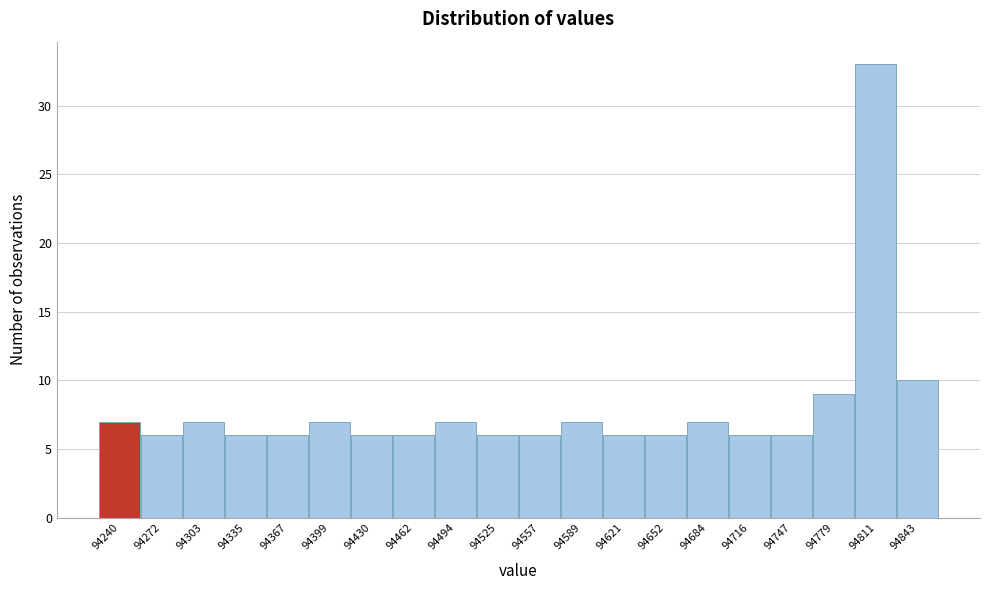

Reading right to left, what are all the values shown in this chart?

10	33	9	6	6	7	6	6	7	6	6	7	6	6	7	6	6	7	6	7